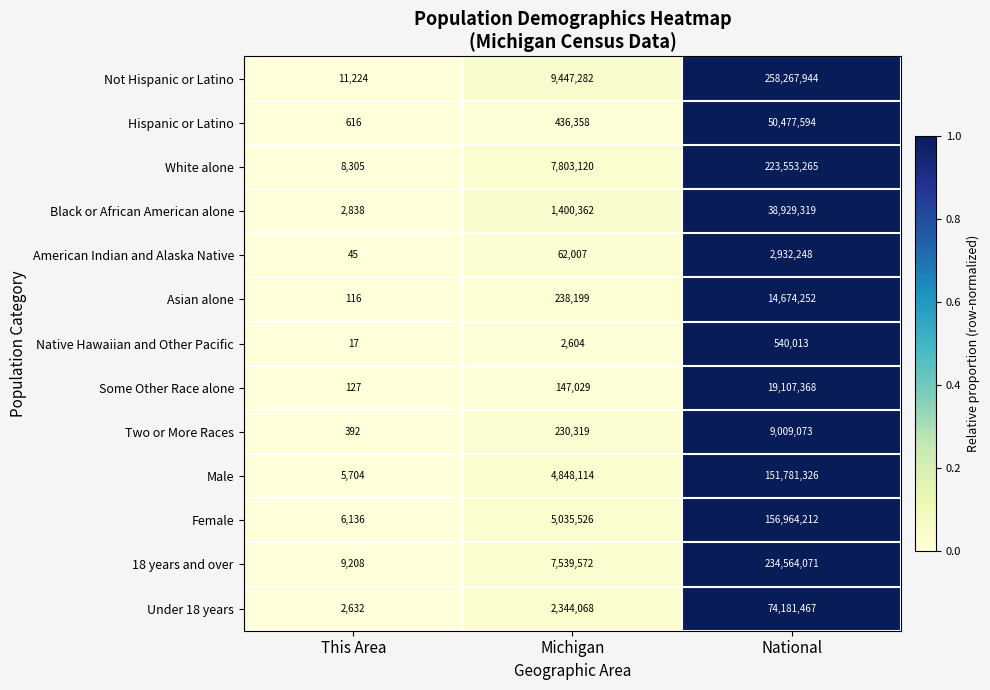

At which category does the chart reach its minimum across all series?

This Area